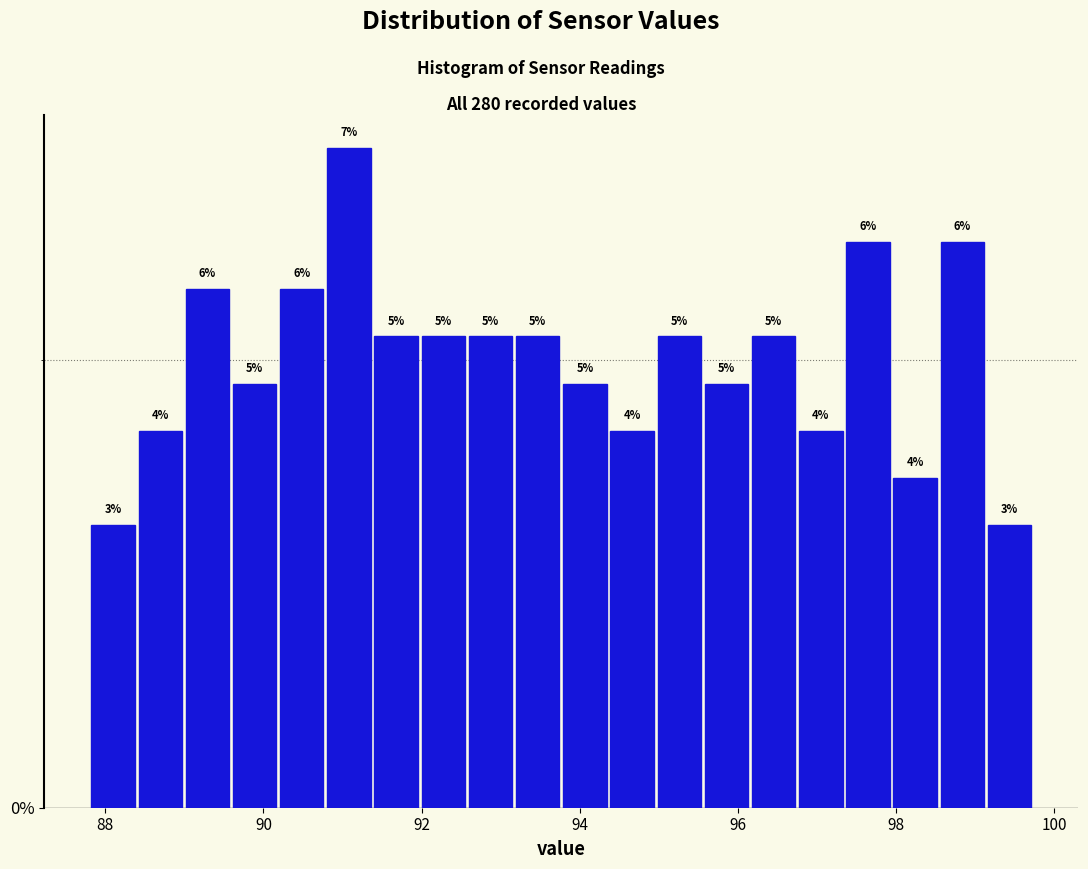

Around what value on the x-axis is the tallest bar? Give the approximate position of its centre, as read against the axis.

91.0